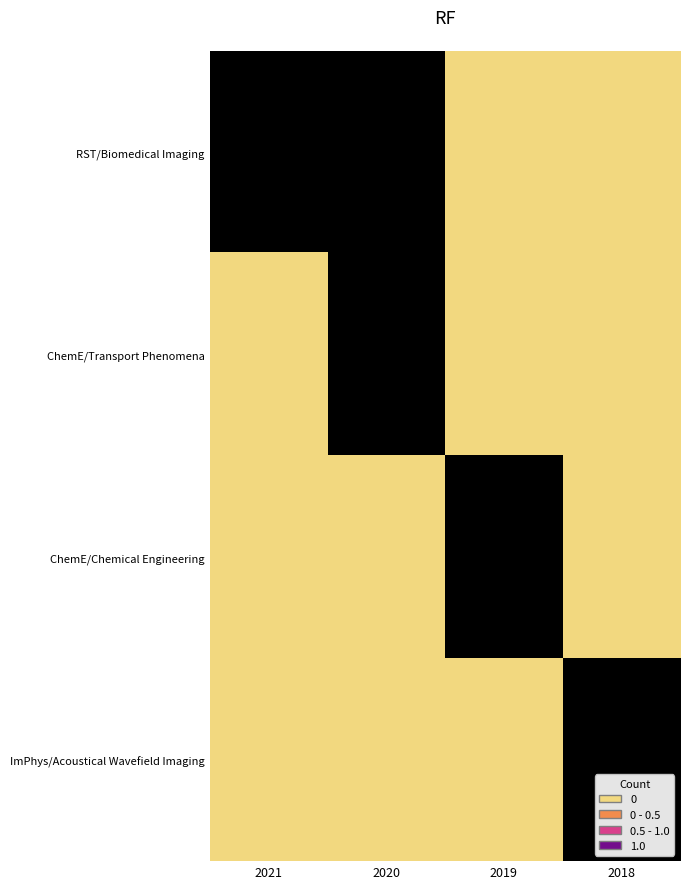

Reading left to right, what are all the values shown in this chart?

RST/Biomedical Imaging: 2021=1	2020=1	2019=0	2018=0
ChemE/Transport Phenomena: 2021=0	2020=1	2019=0	2018=0
ChemE/Chemical Engineering: 2021=0	2020=0	2019=1	2018=0
ImPhys/Acoustical Wavefield Imaging: 2021=0	2020=0	2019=0	2018=1